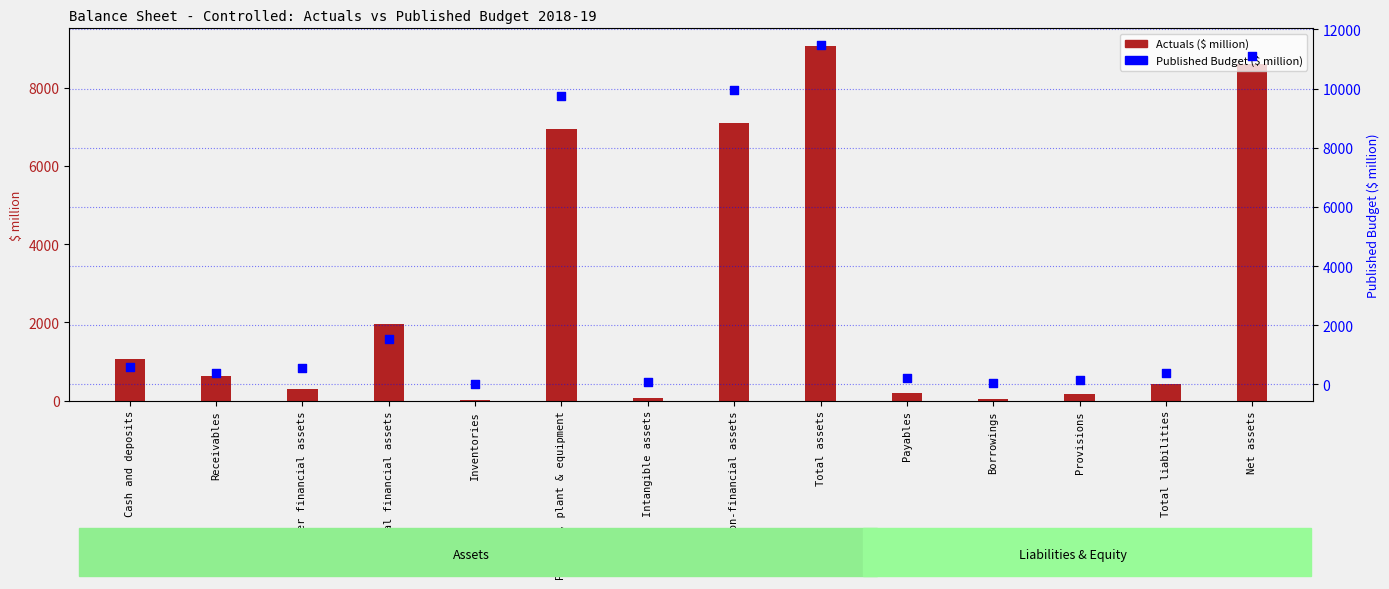

Which series contains the lowest Y value?

Actuals ($ million)